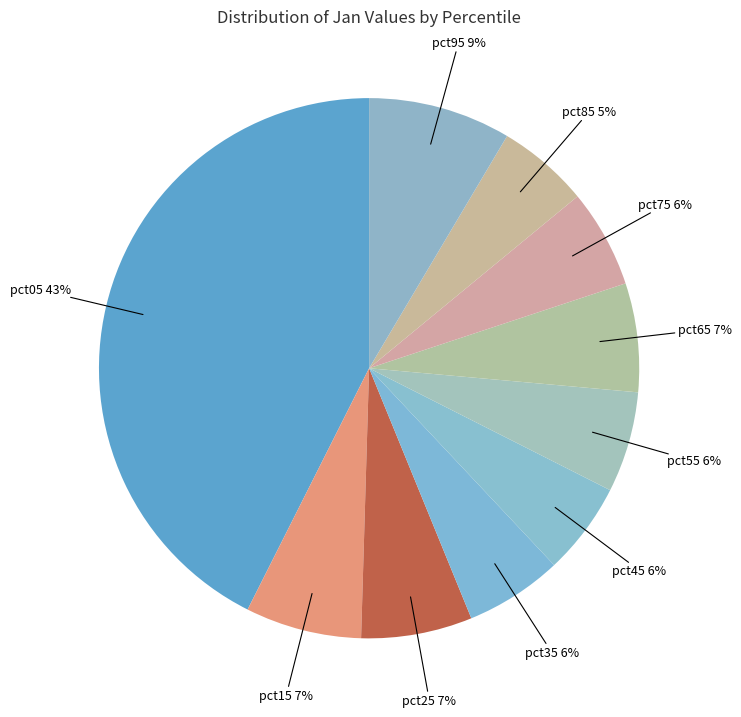

To the nearest percent, what is the difference between the largest and smallest slice percentages?

37%